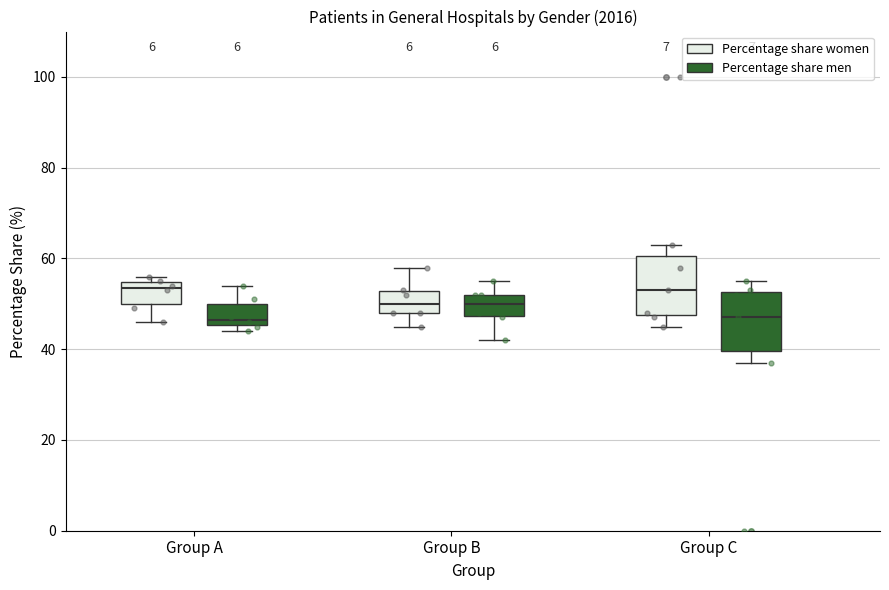

Reading left to right, transcribe this box plot: for each box, give where its median line is, the range the box spans, and where its two whiskers end, as read against the y-axis. The values are not printed on the chart, so give them approximately, as read against the axis.

Group A (Percentage share women): median 54 (just below the box's upper edge), box 50 to 54, whiskers 46 to 56
Group A (Percentage share men): median 46 (just above the box's lower edge), box 46 to 50, whiskers 44 to 54
Group B (Percentage share women): median 50, box 48 to 52, whiskers 46 to 58
Group B (Percentage share men): median 50, box 48 to 52, whiskers 42 to 56
Group C (Percentage share women): median 54, box 48 to 60, whiskers 46 to 64
Group C (Percentage share men): median 48, box 40 to 52, whiskers 38 to 56